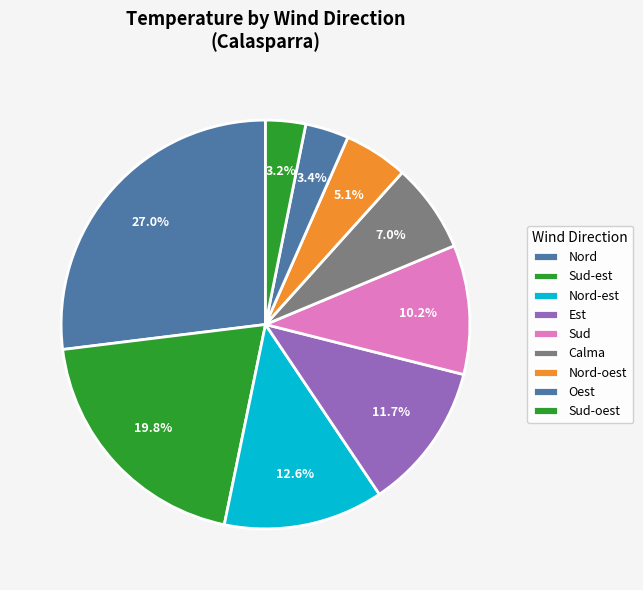

Which category has the biggest portion of the pie?

Nord